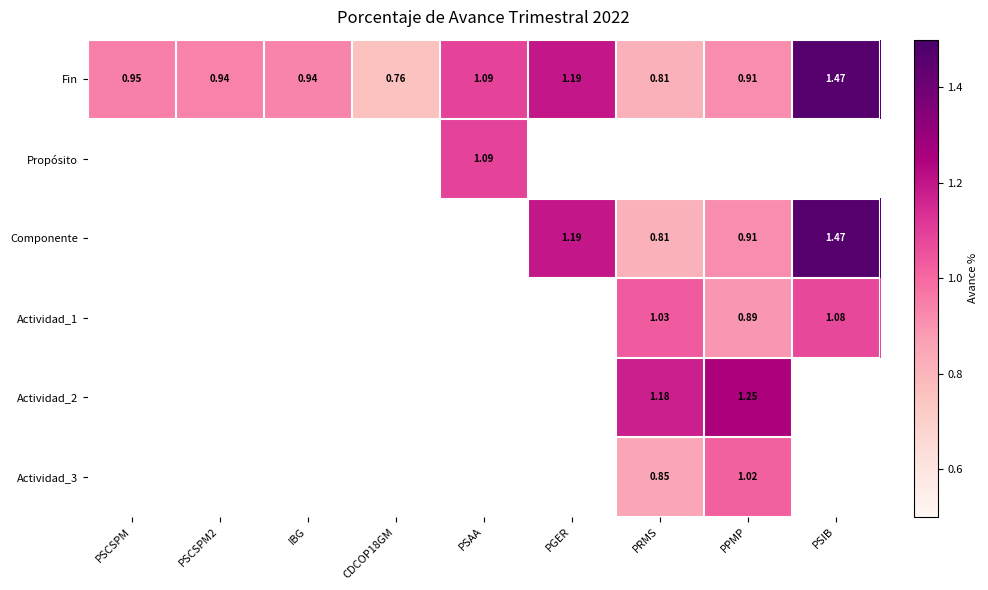

Is the value of Actividad_2 at PPMP greater than the value of Fin at PRMS?

Yes